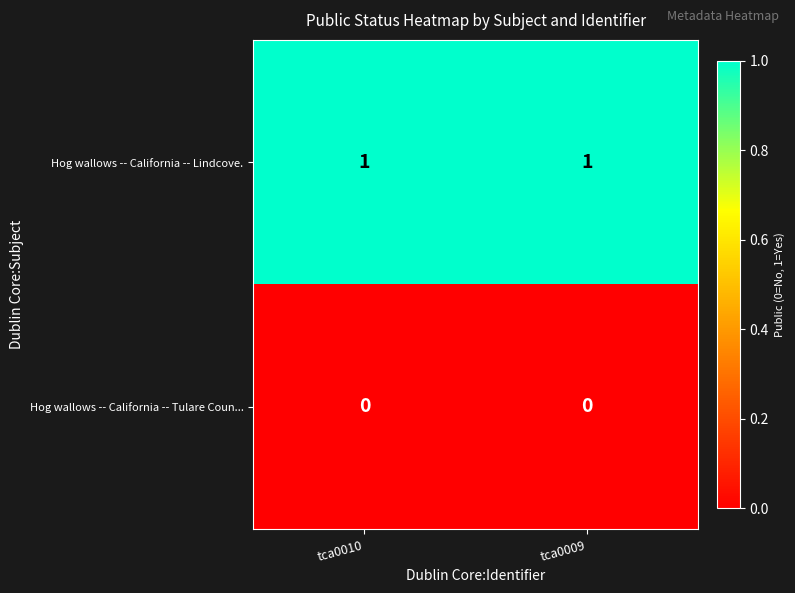

Is it true that Hog wallows -- California -- Lindcove. equals 2 at tca0010?

False